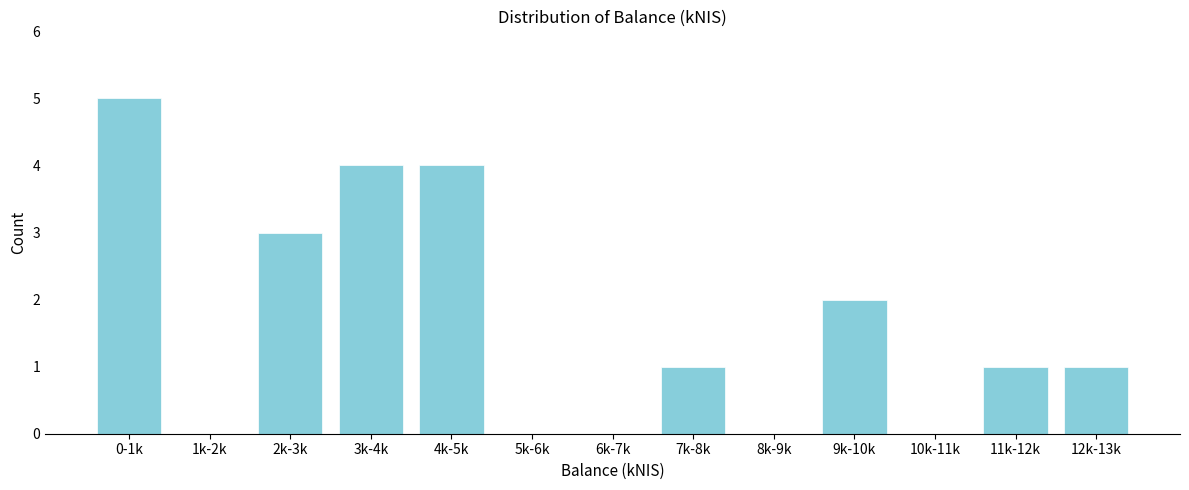

Reading right to left, what are all the values shown in this chart?

12k-13k=1	11k-12k=1	10k-11k=0	9k-10k=2	8k-9k=0	7k-8k=1	6k-7k=0	5k-6k=0	4k-5k=4	3k-4k=4	2k-3k=3	1k-2k=0	0-1k=5